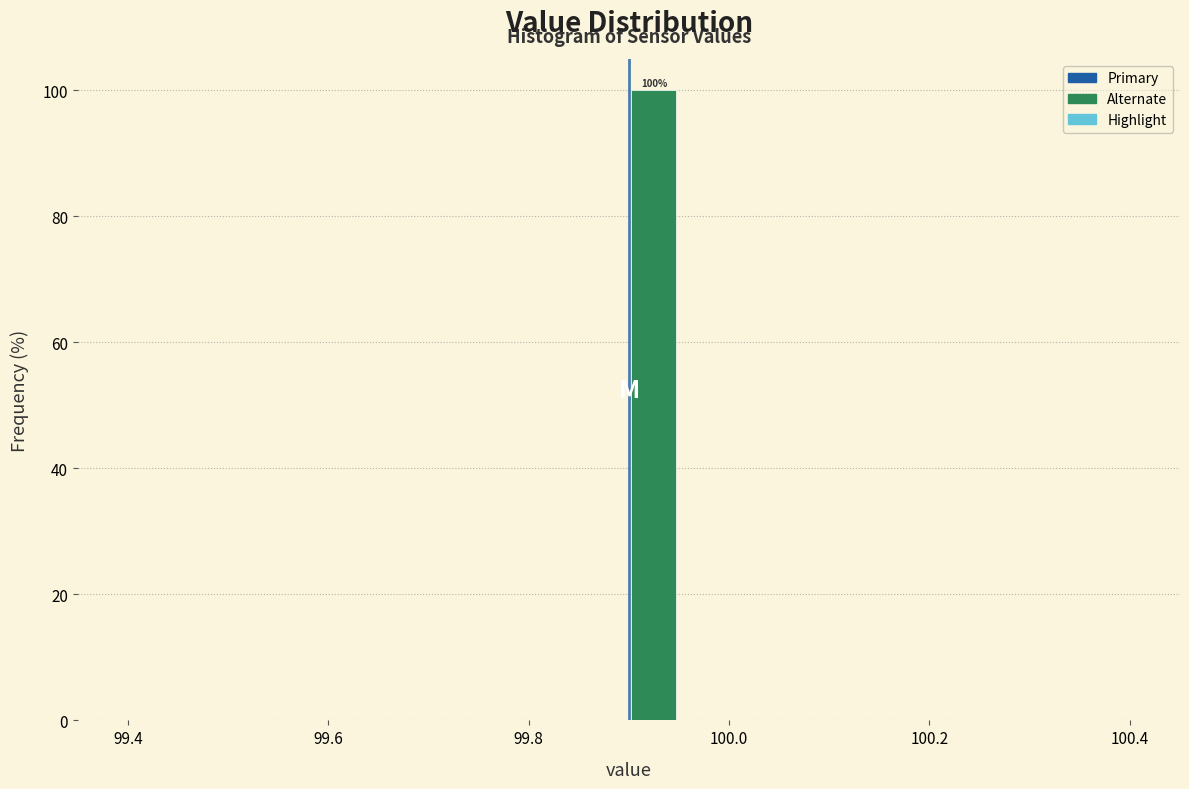

Read against the x-axis, roughly where is the centre of the tallest bar?

99.92